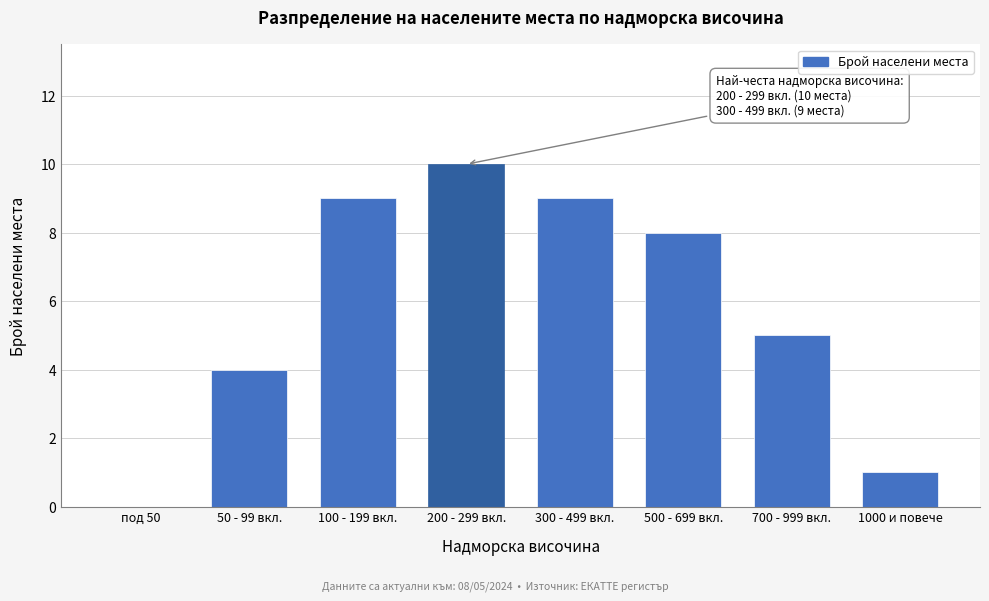

Reading left to right, list all the values displayed in this chart.

под 50=0	50 - 99 вкл.=4	100 - 199 вкл.=9	200 - 299 вкл.=10	300 - 499 вкл.=9	500 - 699 вкл.=8	700 - 999 вкл.=5	1000 и повече=1